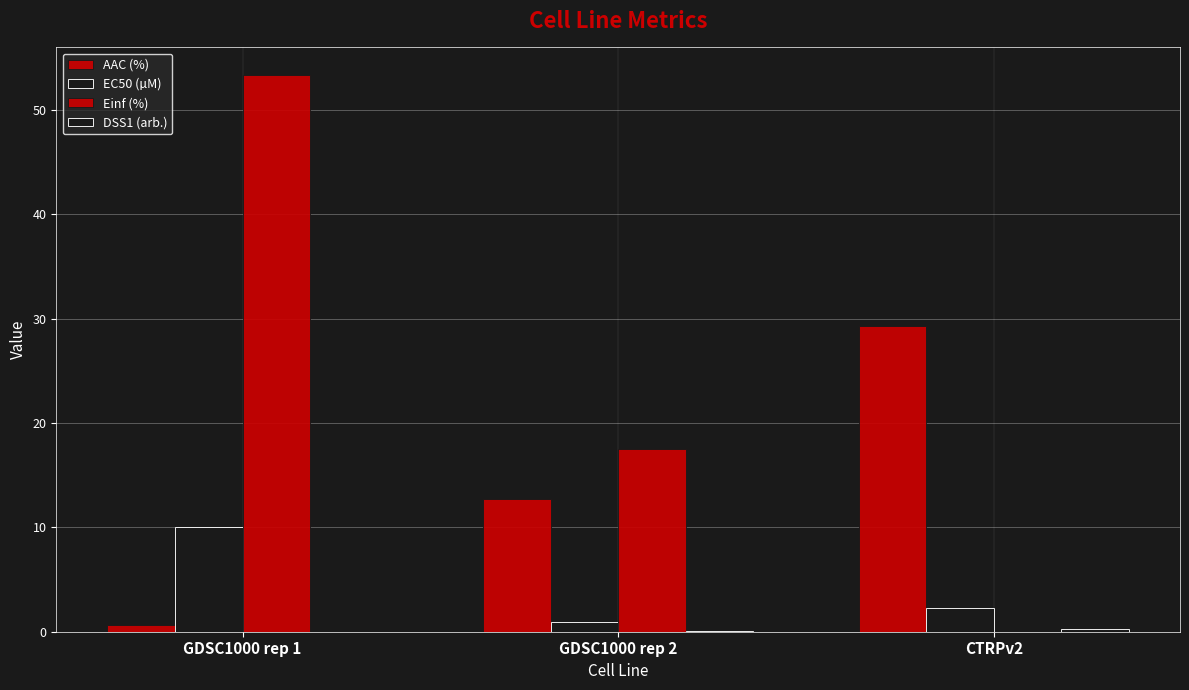

Count the number of categories in the chart.

3